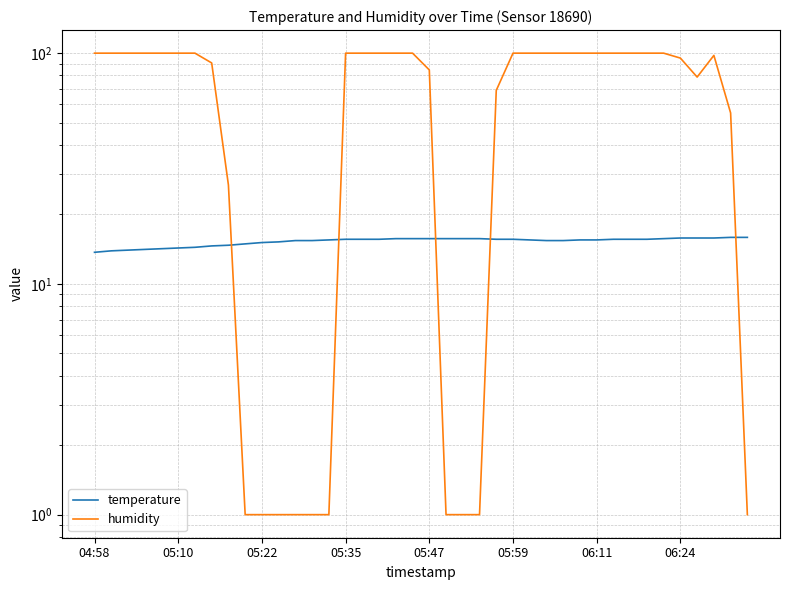

Where does the temperature series first go above 15?

05:22